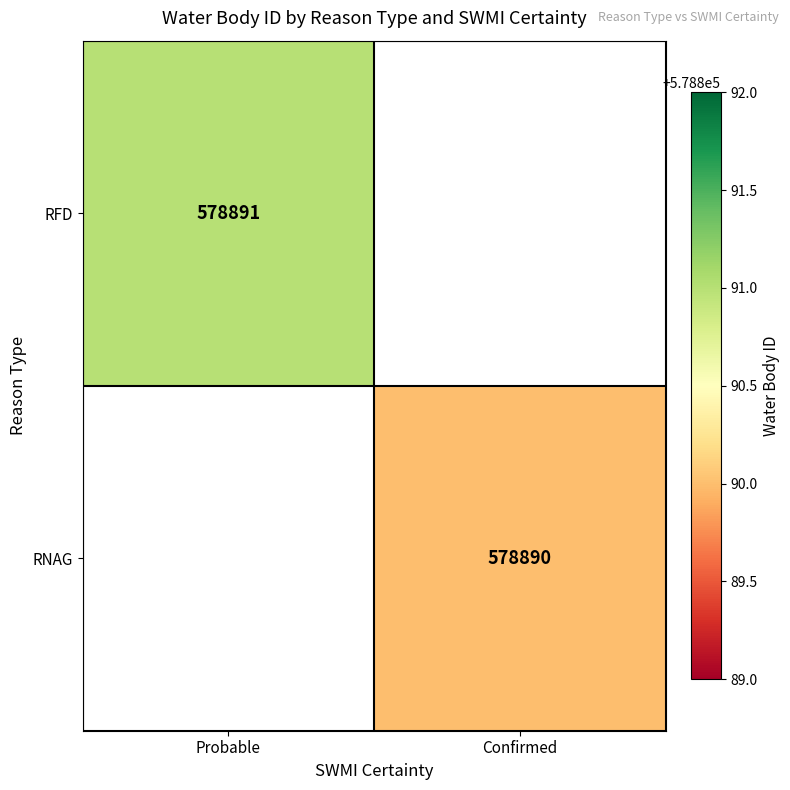

Is it true that RFD equals 578891 at Probable?

True